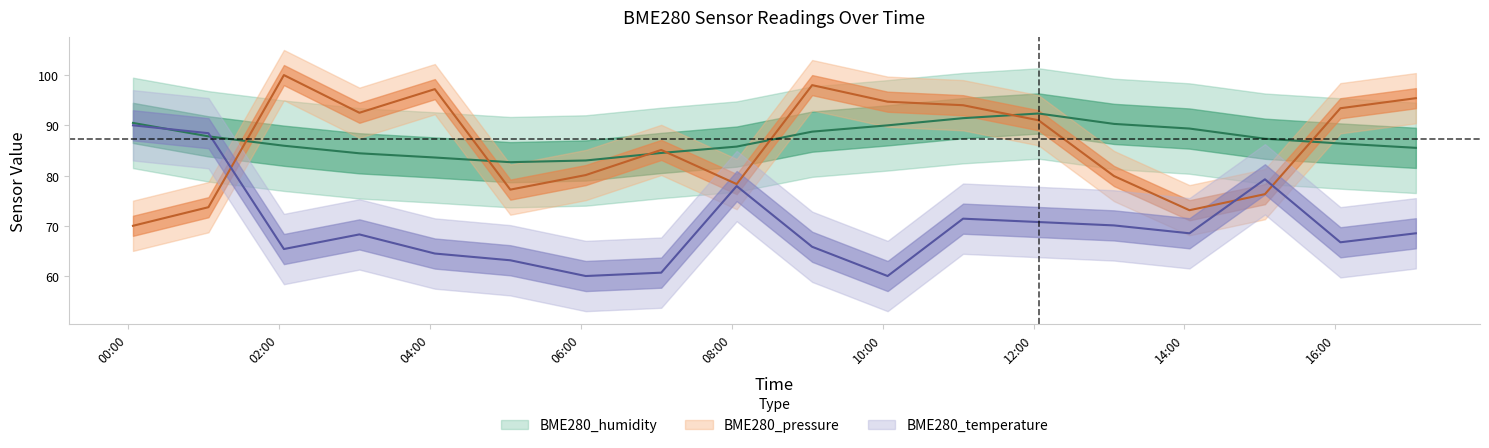

What is the difference between the second highest and second lowest values in the BME280_temperature series?

28.4